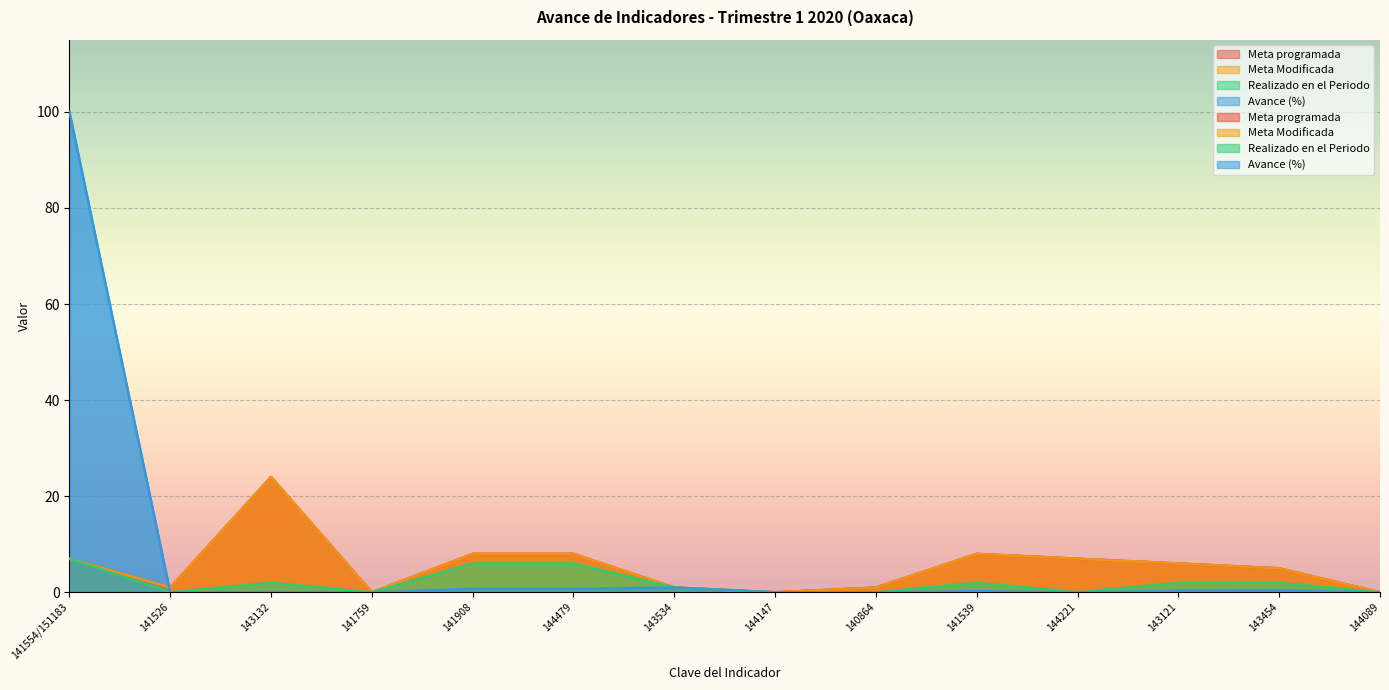

Does the chart display data point markers on the line(s)?

No